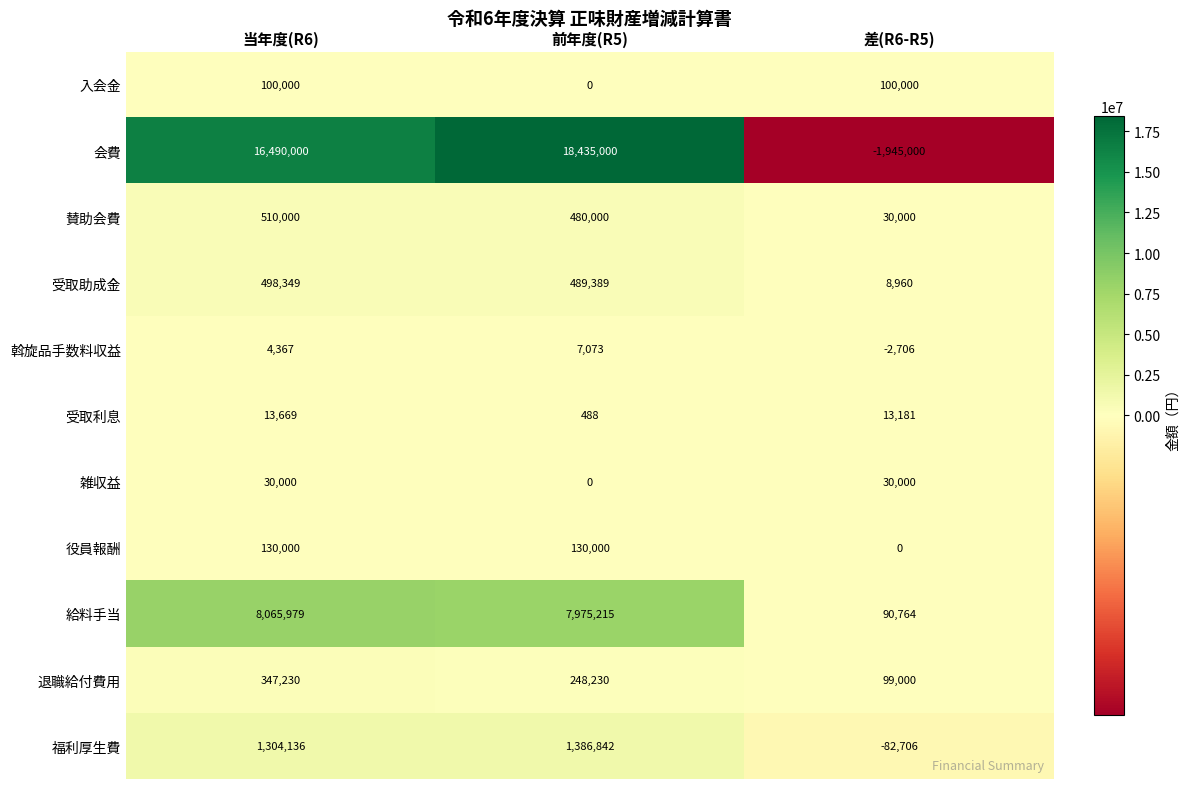

At which category is the sum across all series the highest?

前年度(R5)